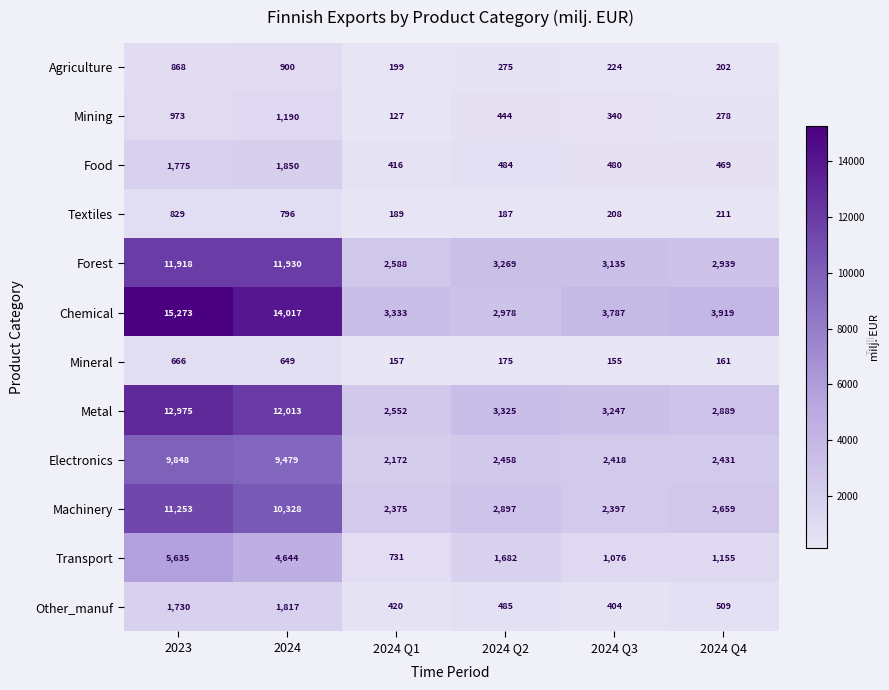

Where is Mining nearest to the value 658?

2024 Q2